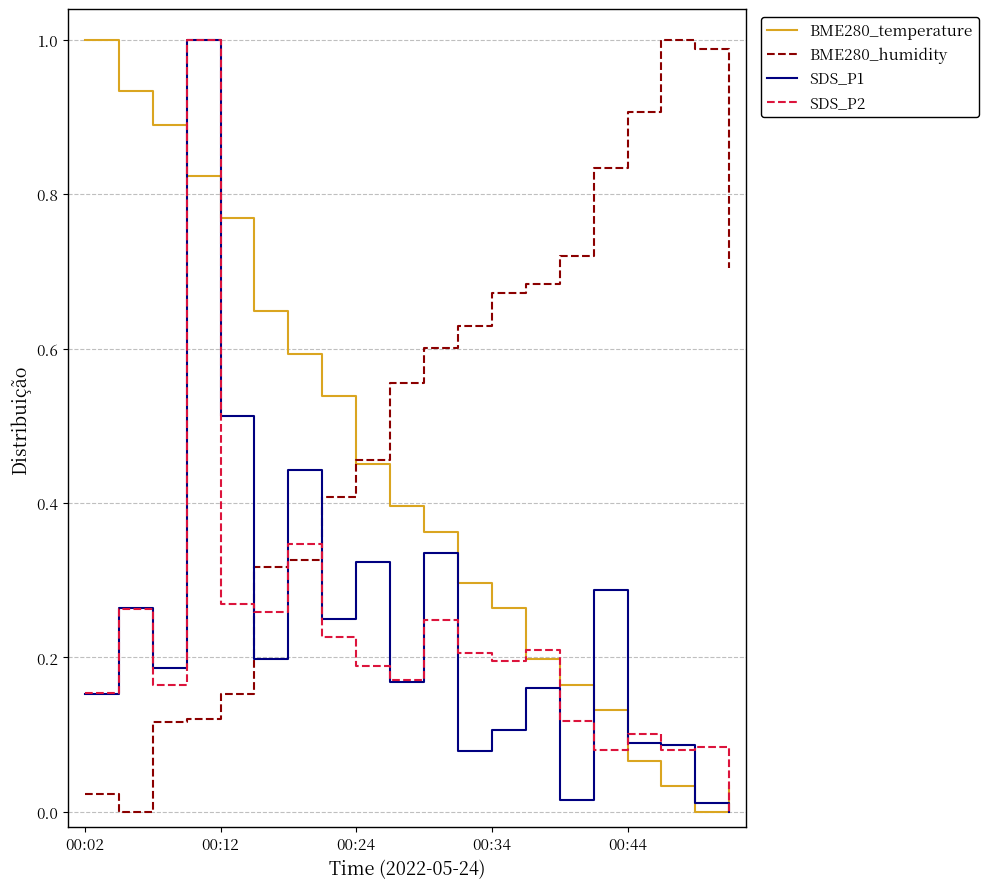

At how many categories does at least one series exceed 0?

20